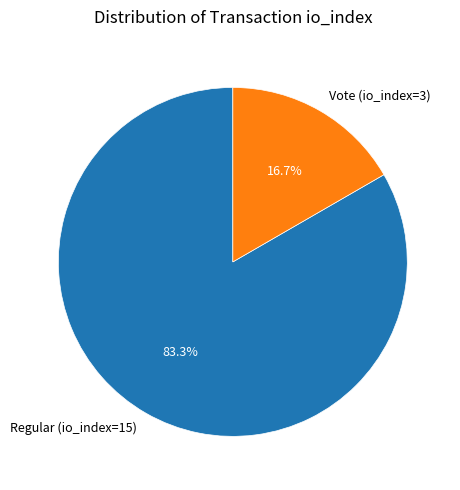

What percentage is the Regular (io_index=15) slice, to the nearest percent?

83%